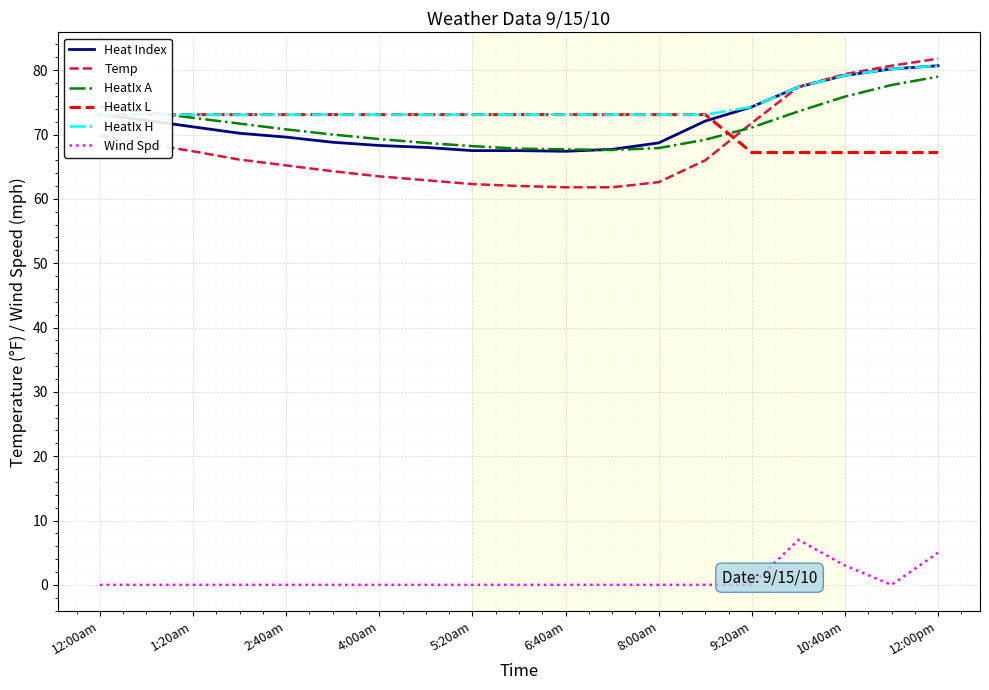

Is it true that HeatIx A equals 74.3 at 12:00am?

True